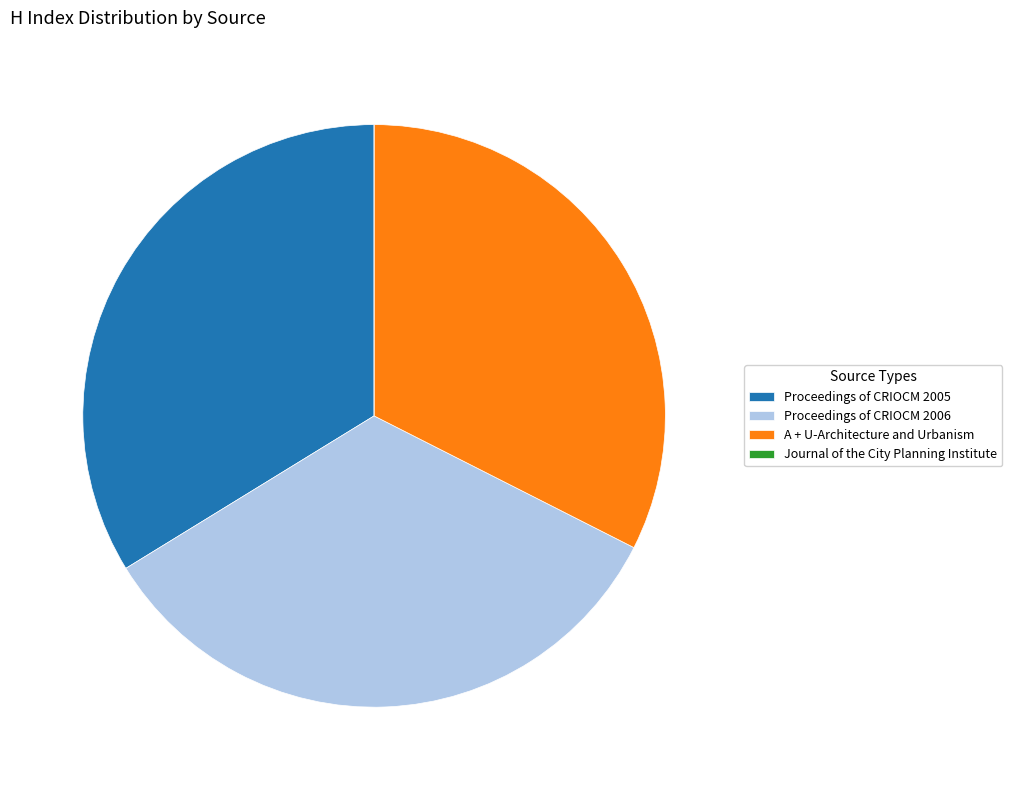

The A + U-Architecture and Urbanism slice represents 32% of the pie. True or false?

True